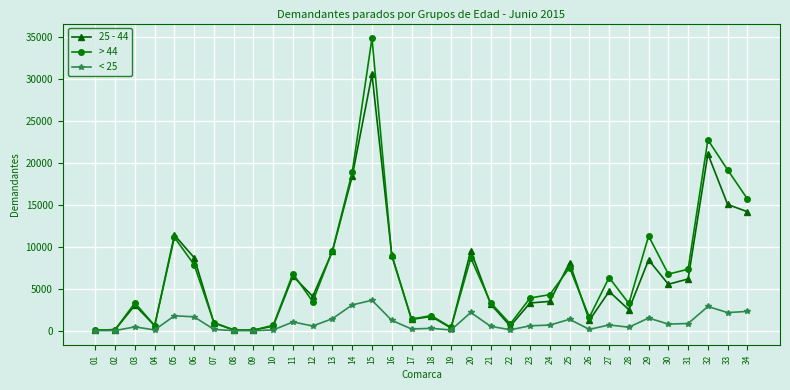

The value of 25 - 44 at 20 is 4013. True or false?

False